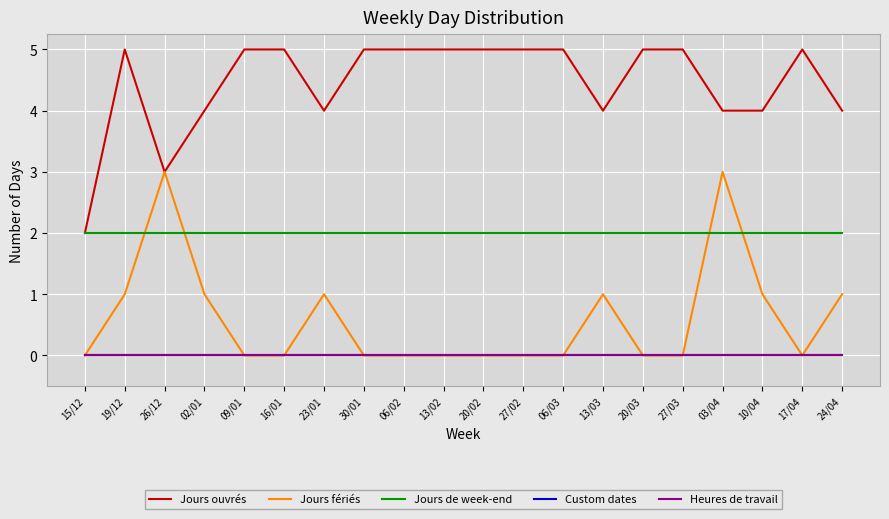

How many positive values does the Jours fériés series have?

8